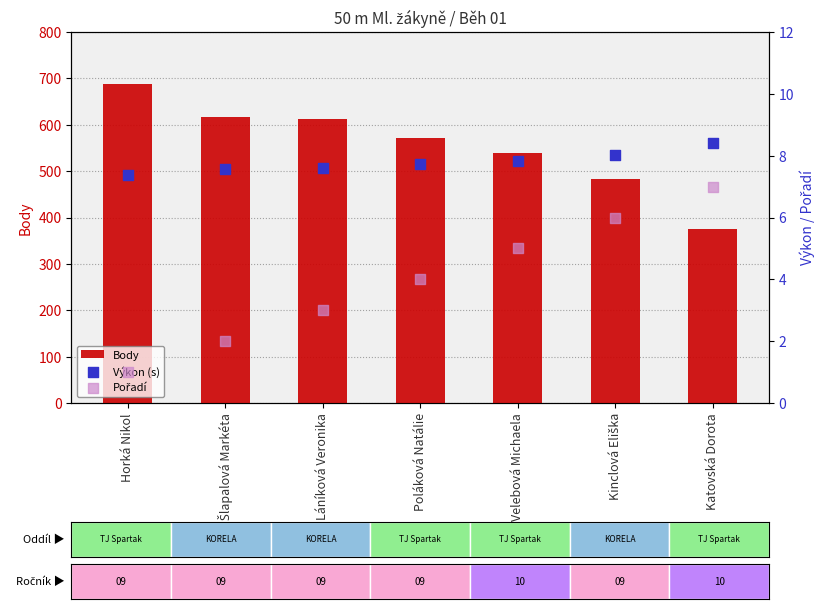

What is the total value across all series at Kinclová Eliška?

497.0